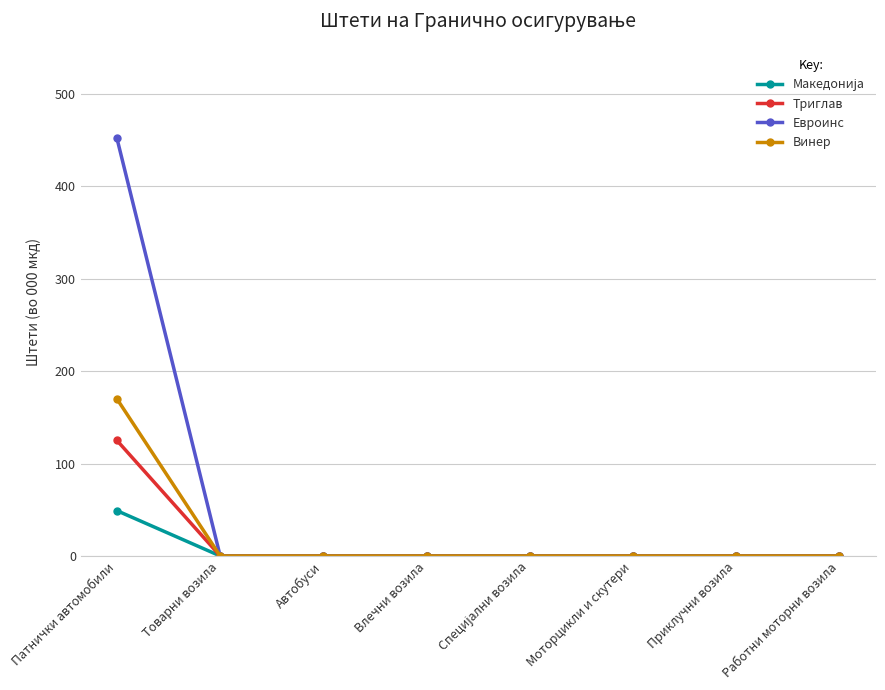

What is the label of the 2nd point from the left?

Товарни возила